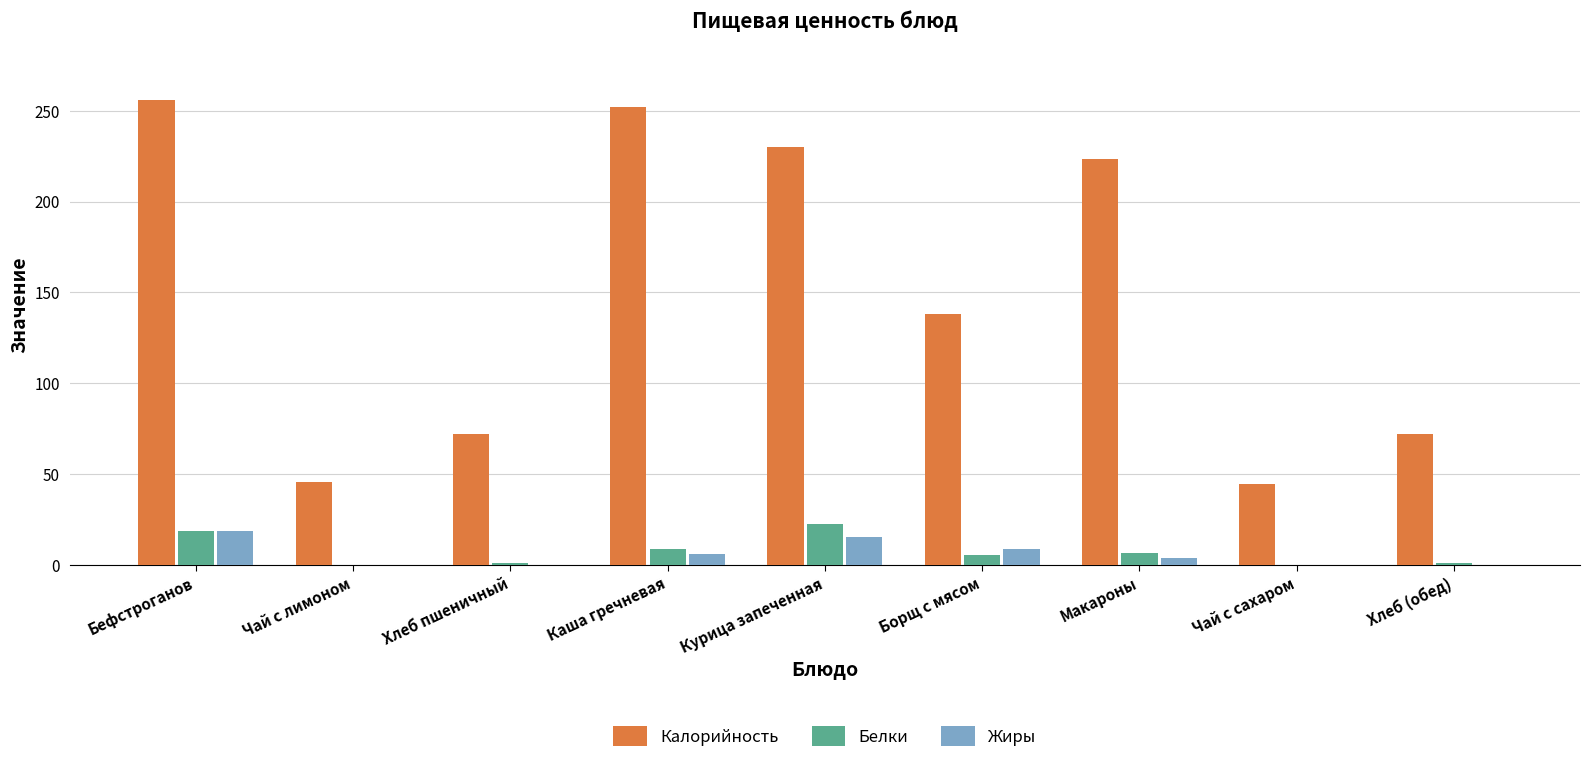

How many data points in Белки are above 5?

5